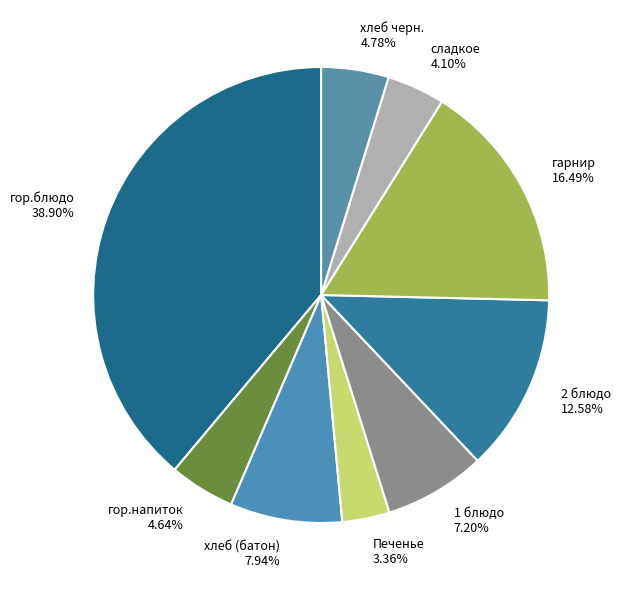

To the nearest percent, what portion does гор.напиток represent?

5%